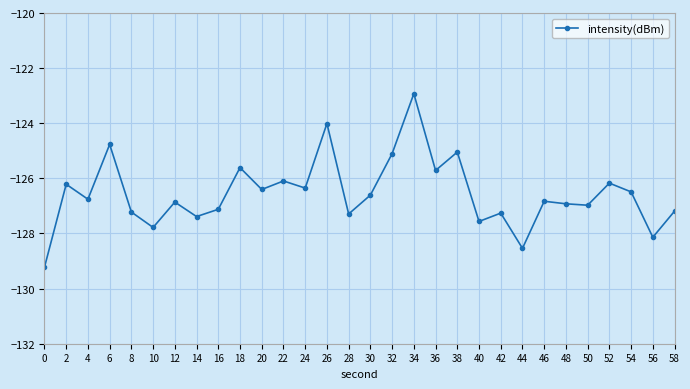

Which category has the highest value across all series?

34